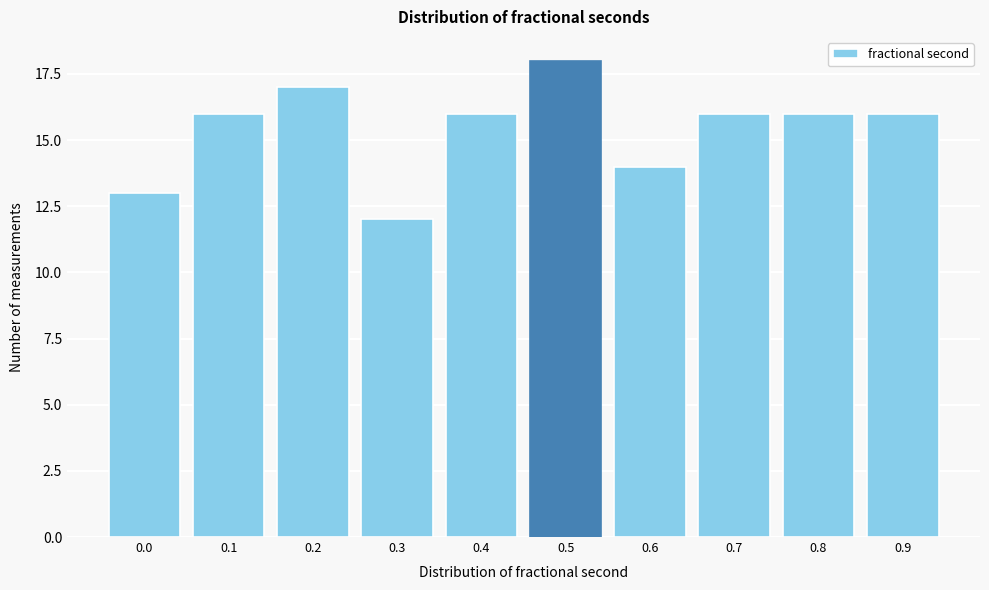

Reading right to left, what are all the values shown in this chart?

16	16	16	14	18	16	12	17	16	13